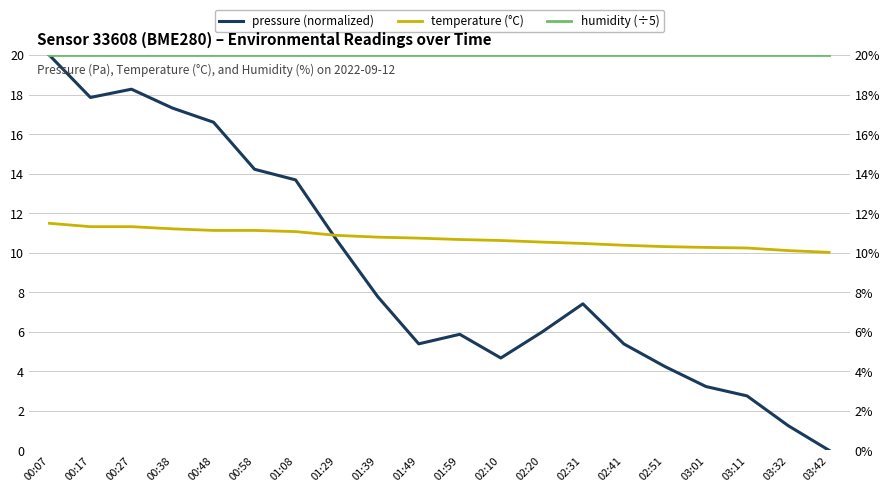

What is the difference between the pressure (normalized) values at 03:32 and 00:27?

17.0